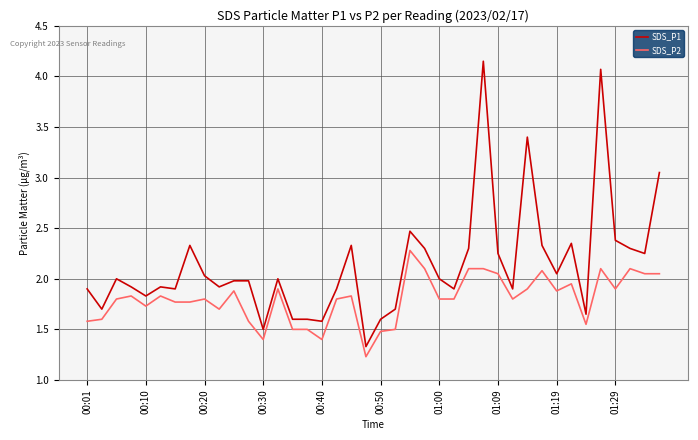

What is the average value of the SDS_P2 series?

1.8